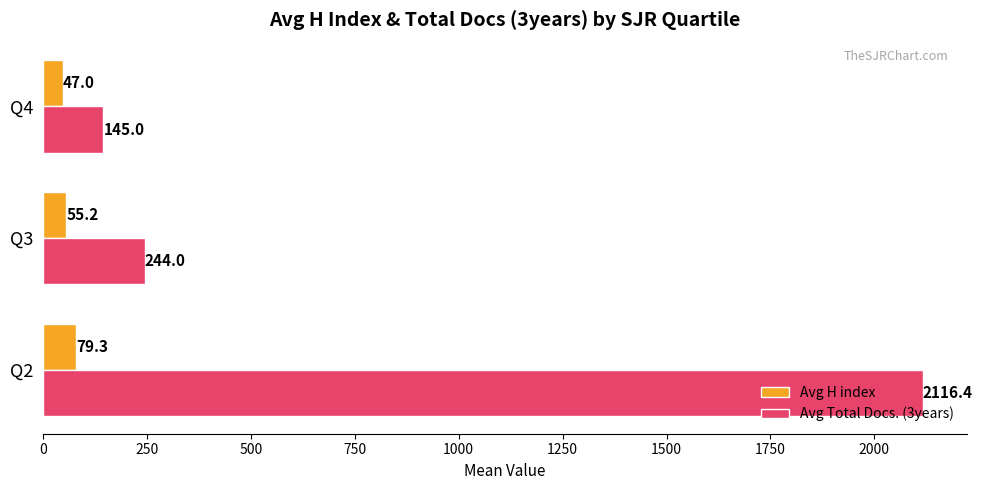

At how many categories does at least one series exceed 703?

1